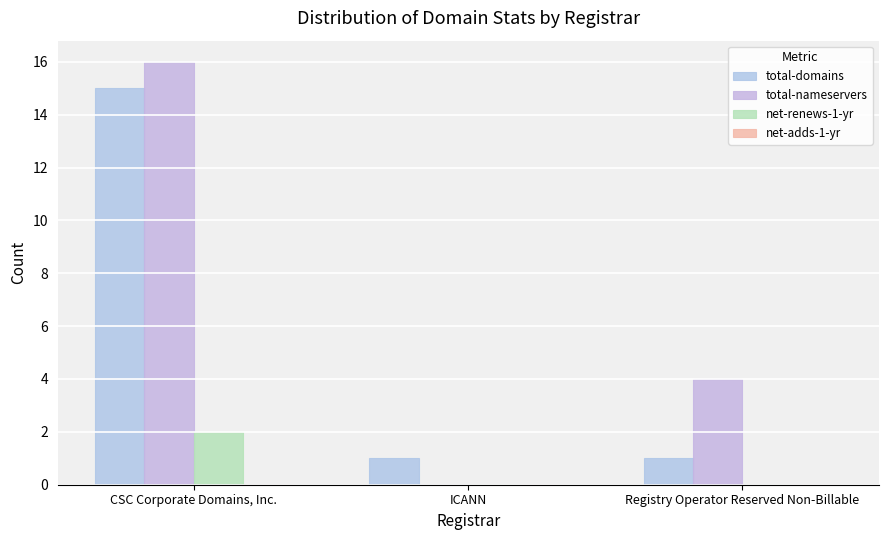

Are the bars horizontal?

No